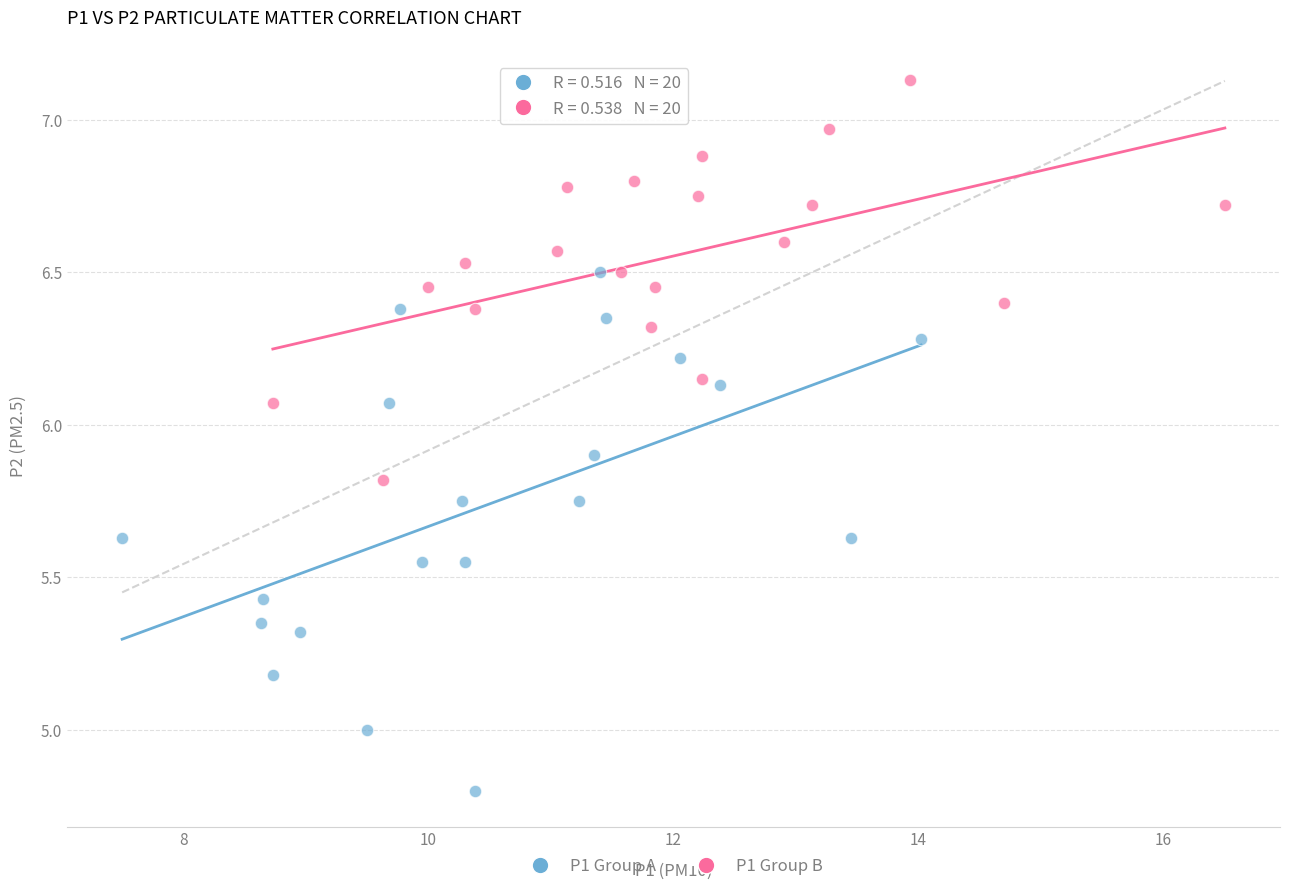

Which series contains the lowest Y value?

P1 Group A